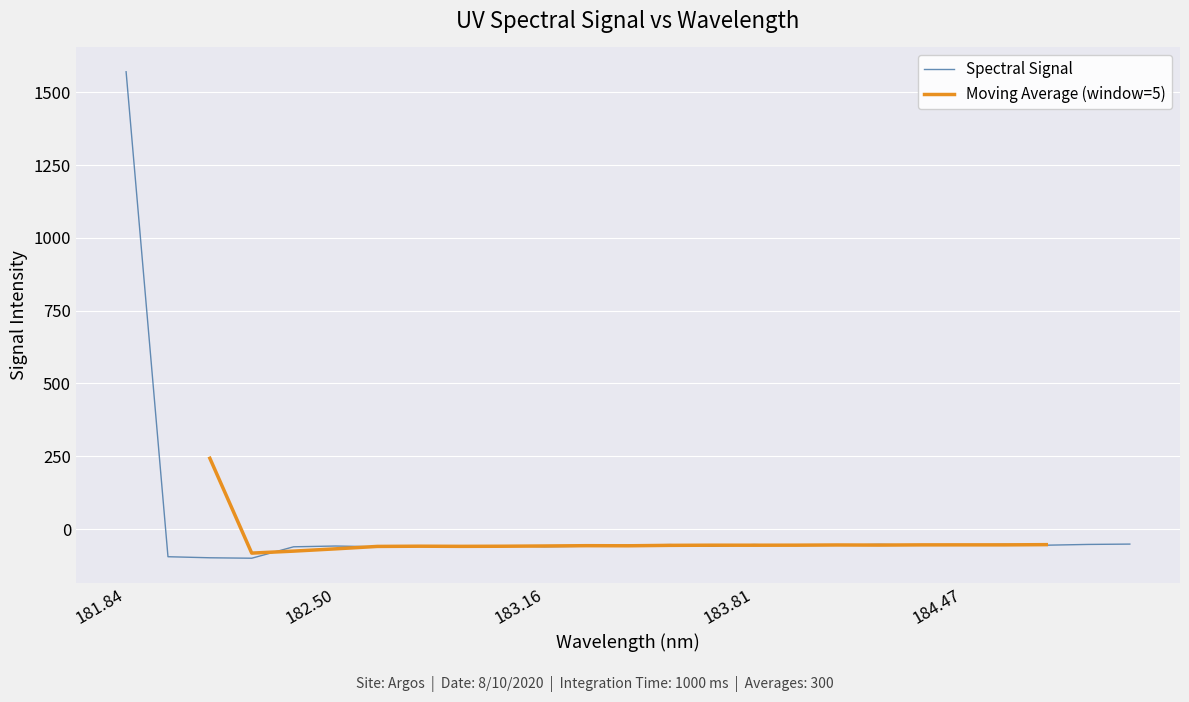

True or false: Spectral Signal has more than 1 interior local peaks.

True